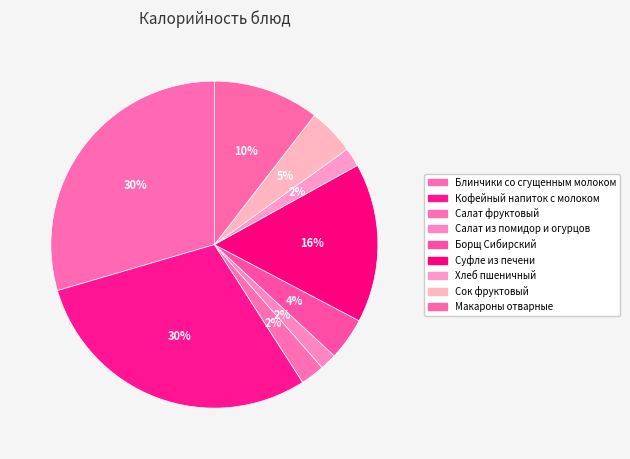

How many segments does this pie chart have?

9